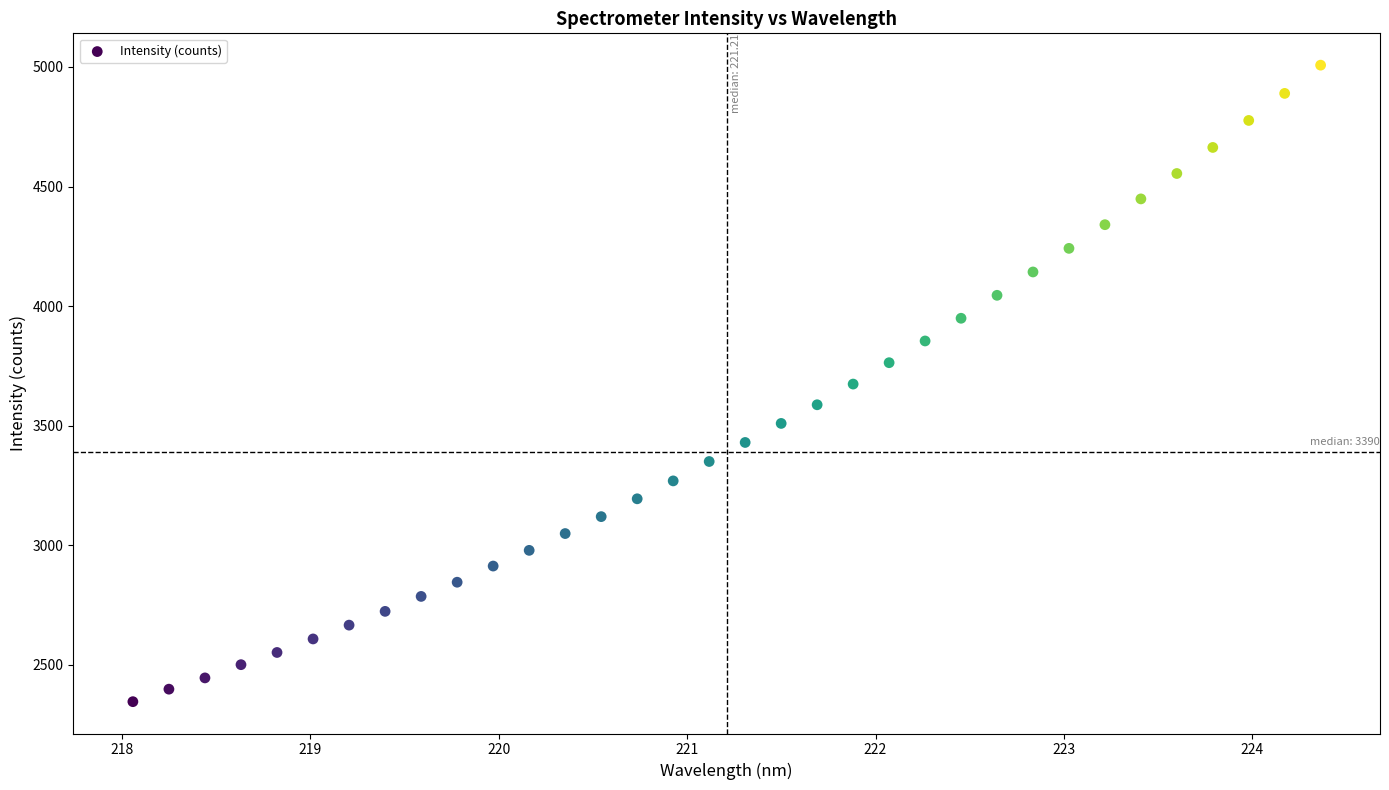

What is the range of Y values (max minus min)?

2661.3